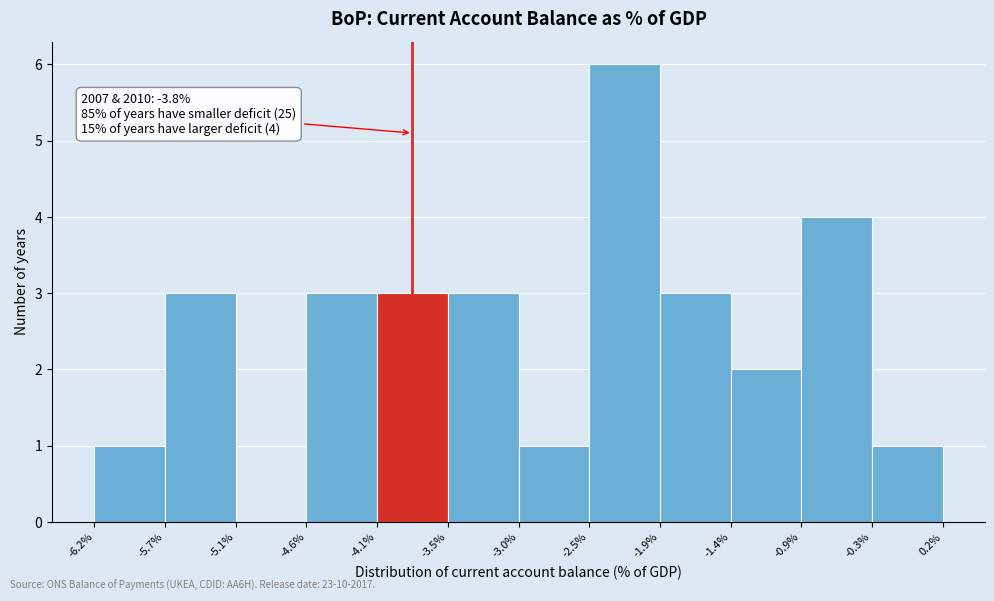

Over which range of the x-axis is the bar tallest?

-2.5% to -1.9%